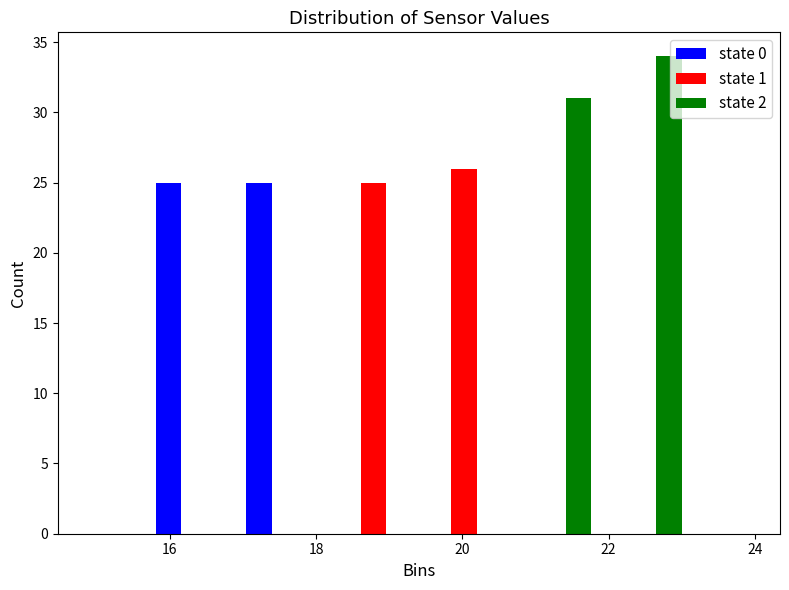

What is the height of the state 1 bar covering 18.2 to 19.4 on the x-axis? Neither the bar edges nor the heights are printed on the chart, so give them approximately, as read against the axes.

25